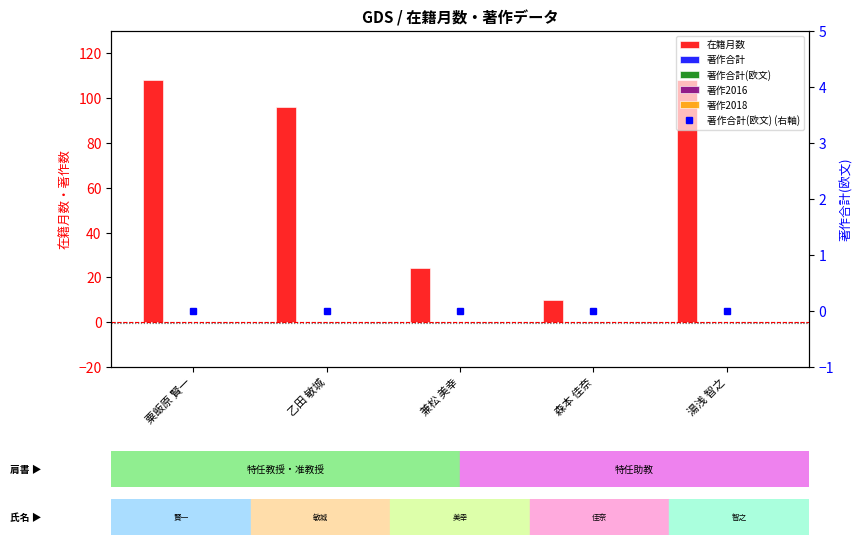

Is it true that 在籍月数 equals 10 at 森本 佳奈?

True